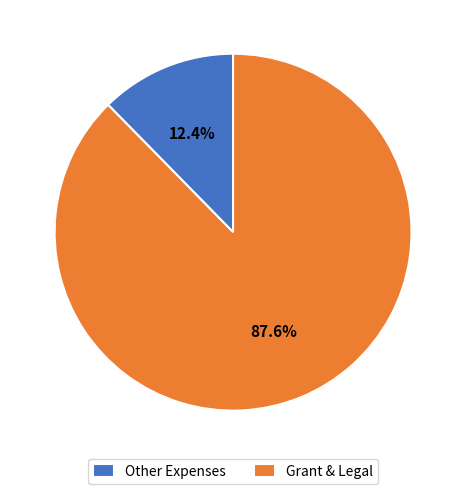

How many slices are in this pie chart?

2